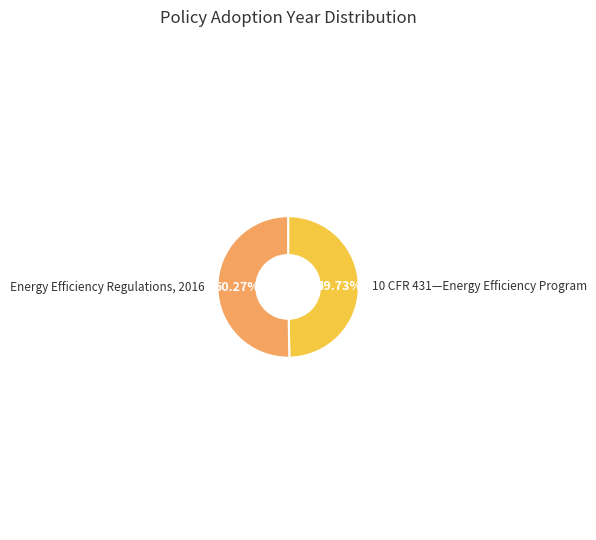

Count the number of slices in the pie.

2